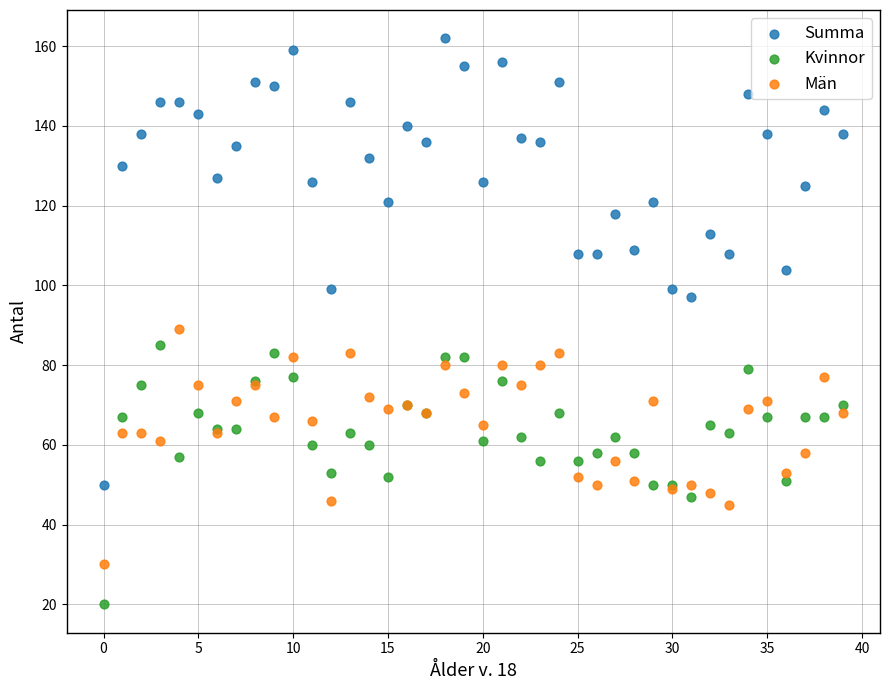

What are all the series names shown in the legend?

Summa, Kvinnor, Män